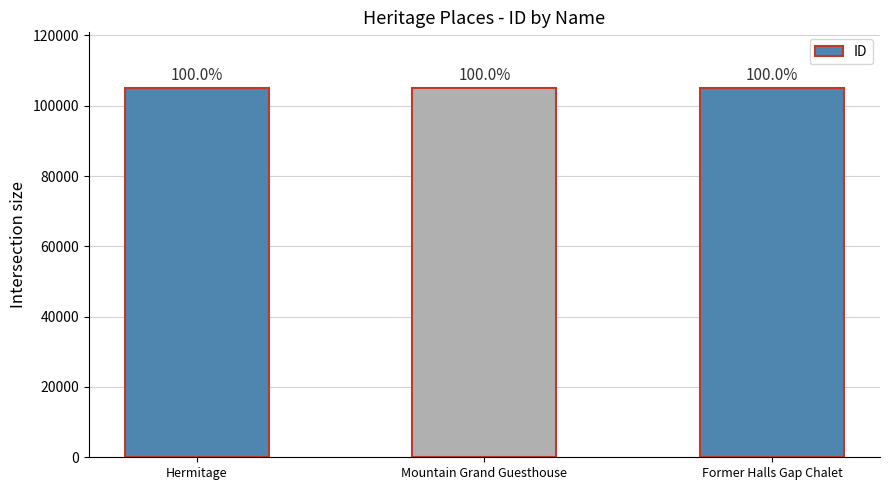

List the labels in order of value, largest first.

Former Halls Gap Chalet, Mountain Grand Guesthouse, Hermitage